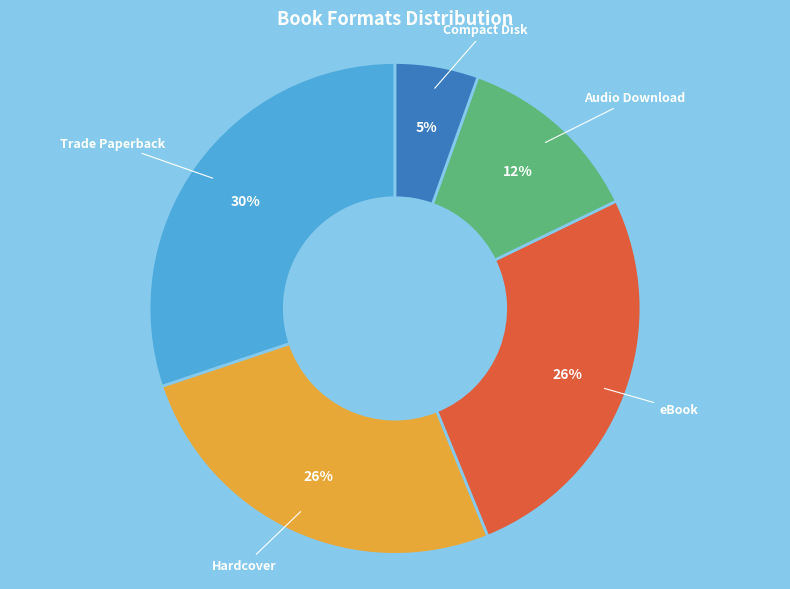

Does any single category account for the majority?

No